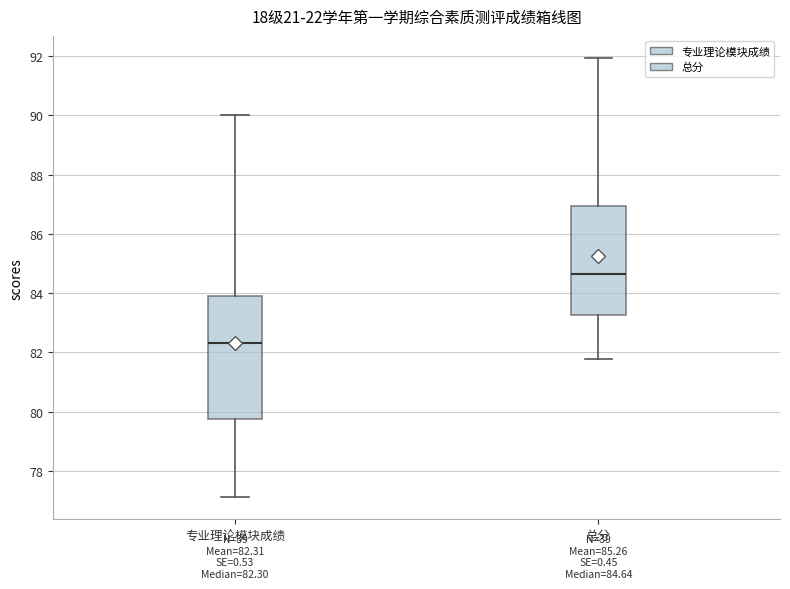

Which box has the lowest median line?

专业理论模块成绩